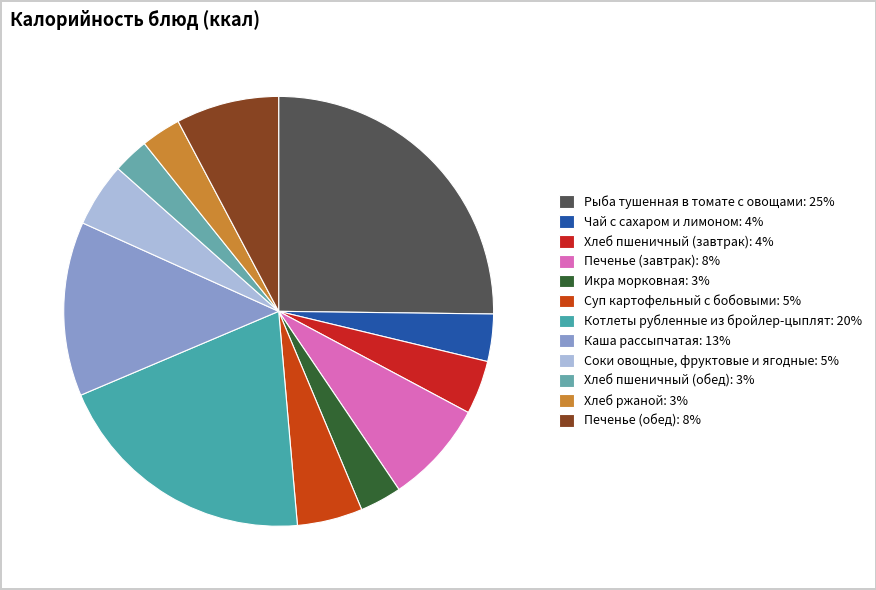

How many slices are in this pie chart?

12